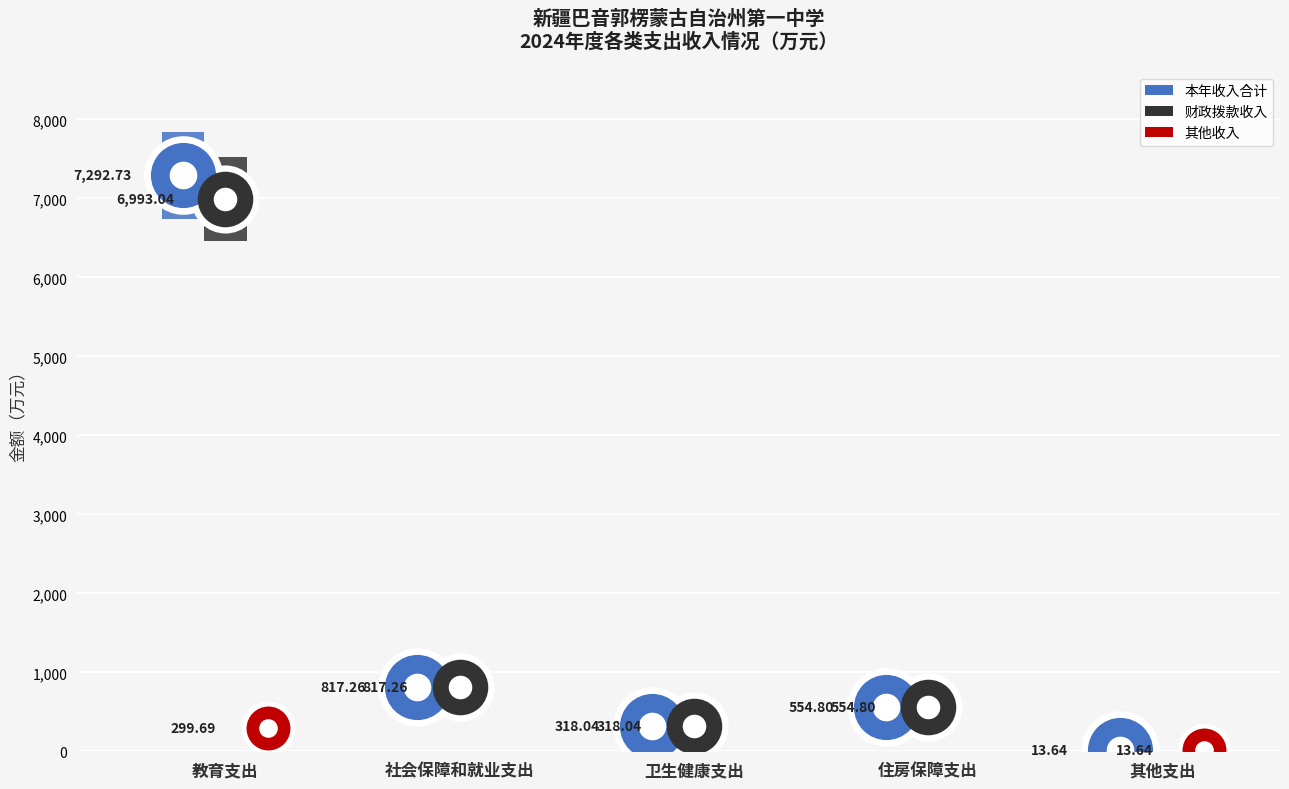

What are all the series names shown in the legend?

本年收入合计, 财政拨款收入, 其他收入